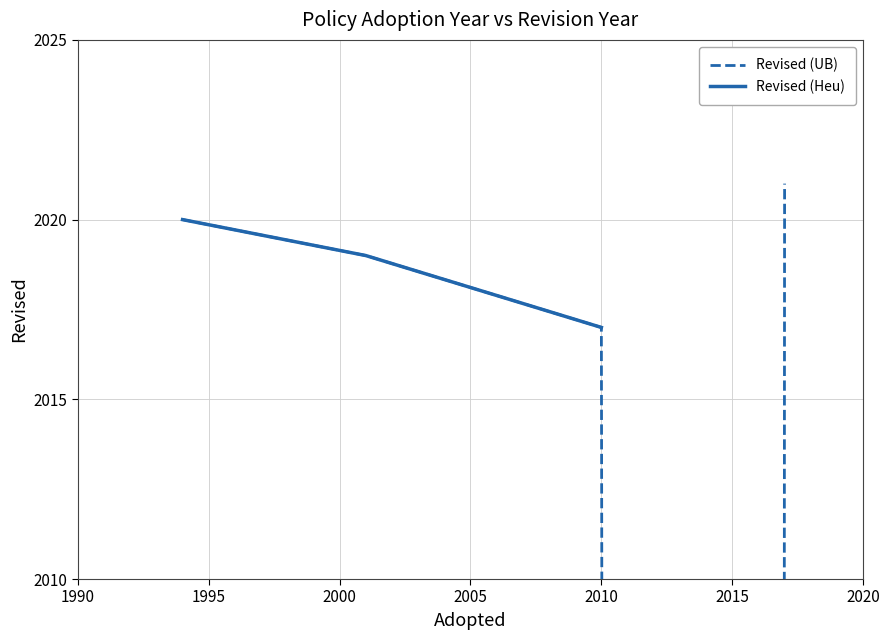

Does the chart have visible grid lines?

Yes